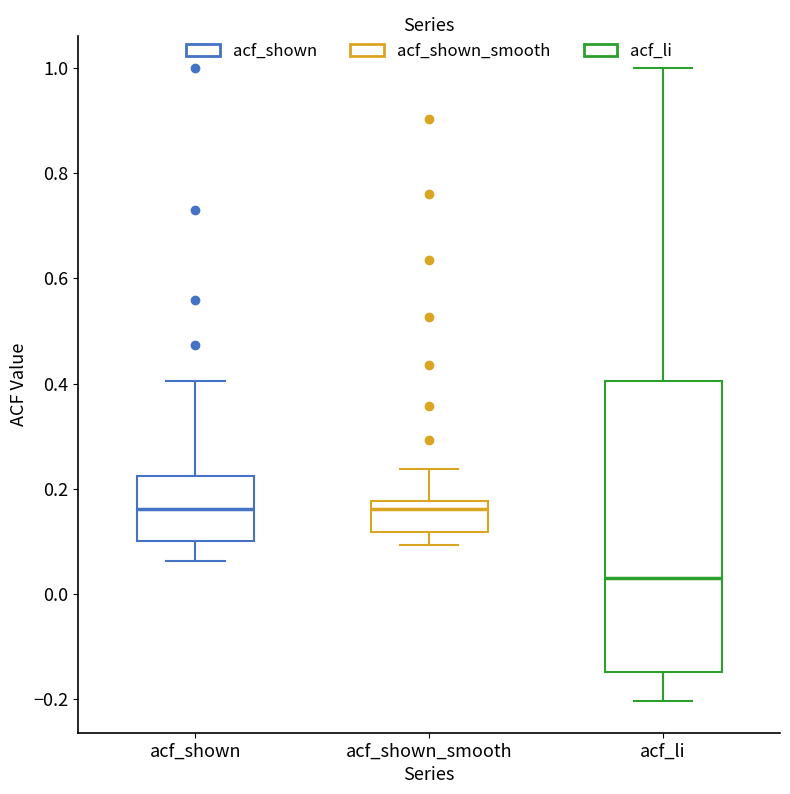

Where is the lower edge of the box for acf_li on the y-axis? The values are not printed on the chart, so give them approximately, as read against the axis.

-0.14